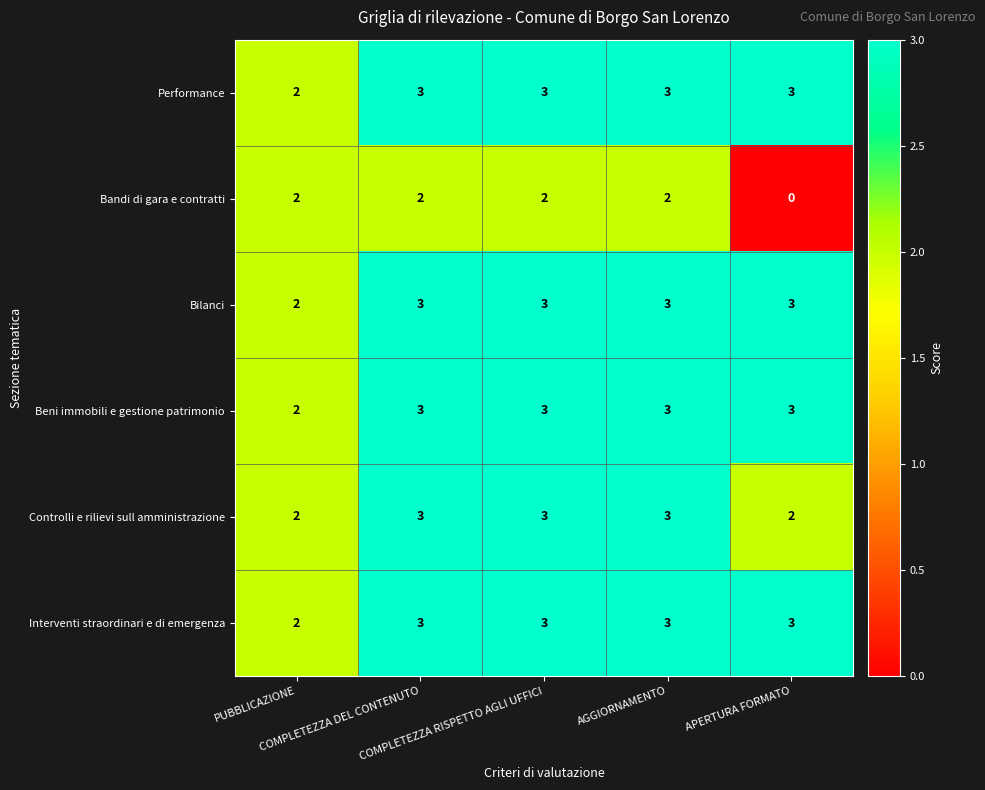

At how many categories does at least one series exceed 1?

5